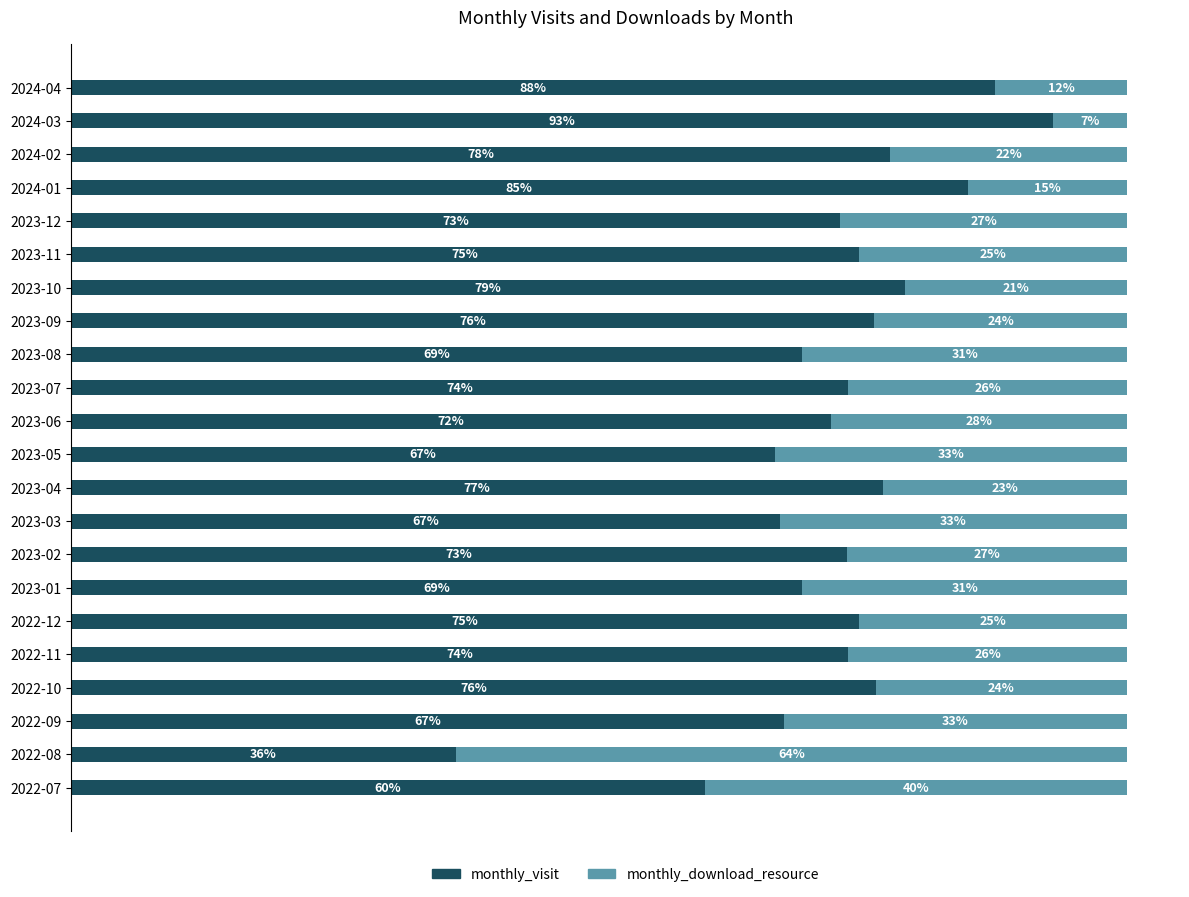

Which category has the lowest value in the monthly_visit series?

2022-08